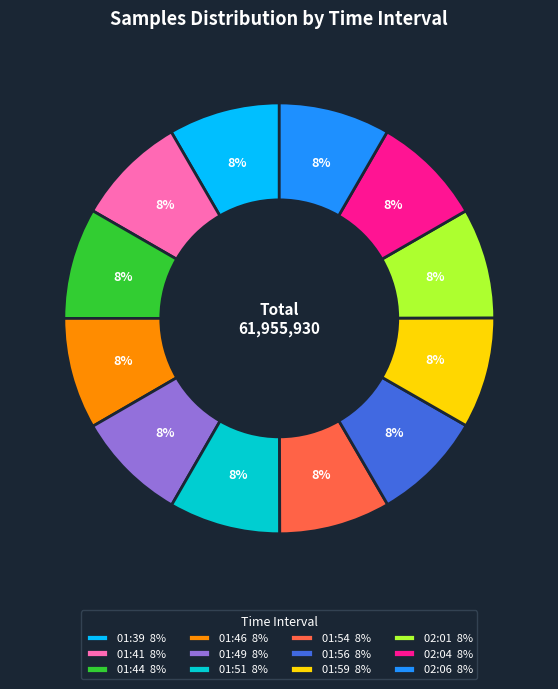

To the nearest percent, what is the average slice percentage?

8%